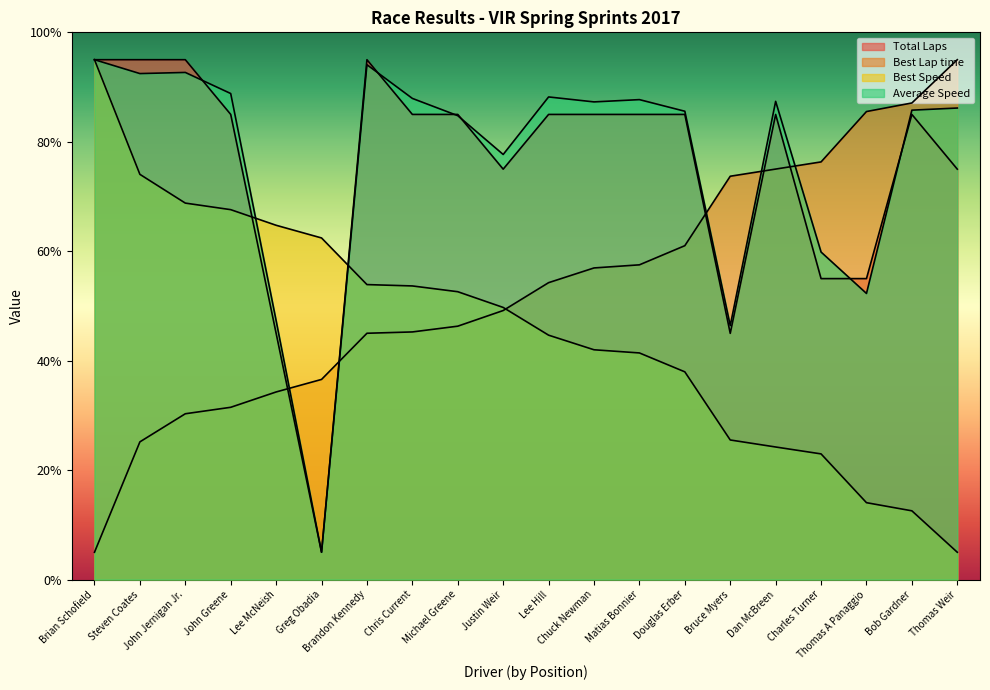

Which category has the lowest value in the Total Laps series?

Greg Obadia